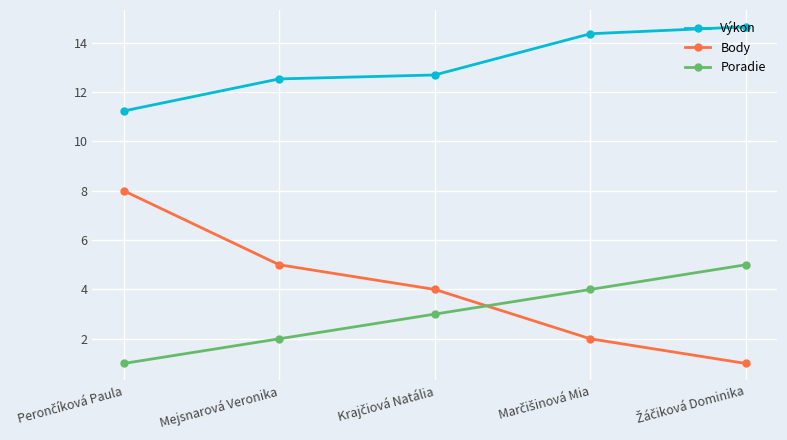

What is the highest value of the Výkon series?

14.6